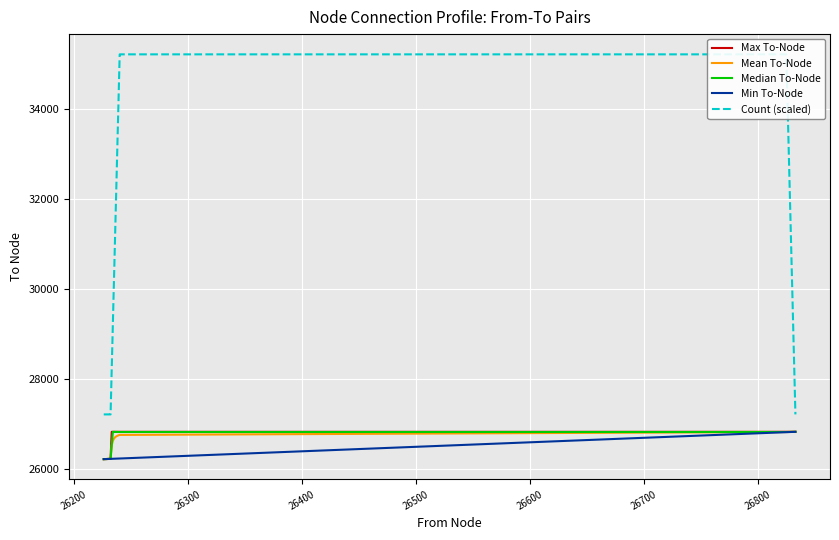

What are all the series names shown in the legend?

Max To-Node, Mean To-Node, Median To-Node, Min To-Node, Count (scaled)